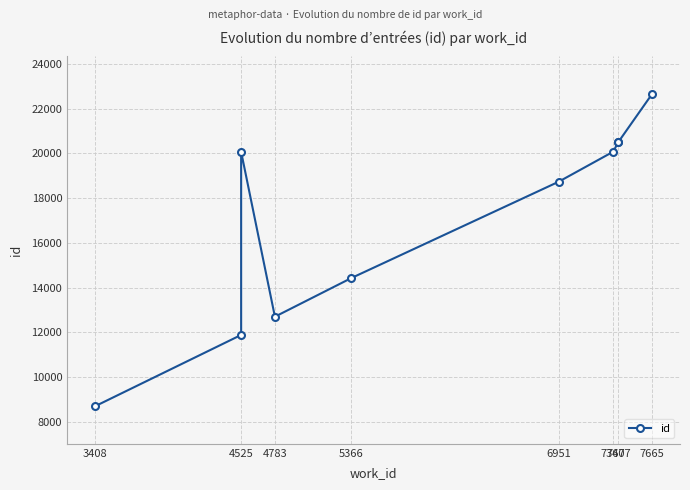

How many lines are shown in the chart?

1